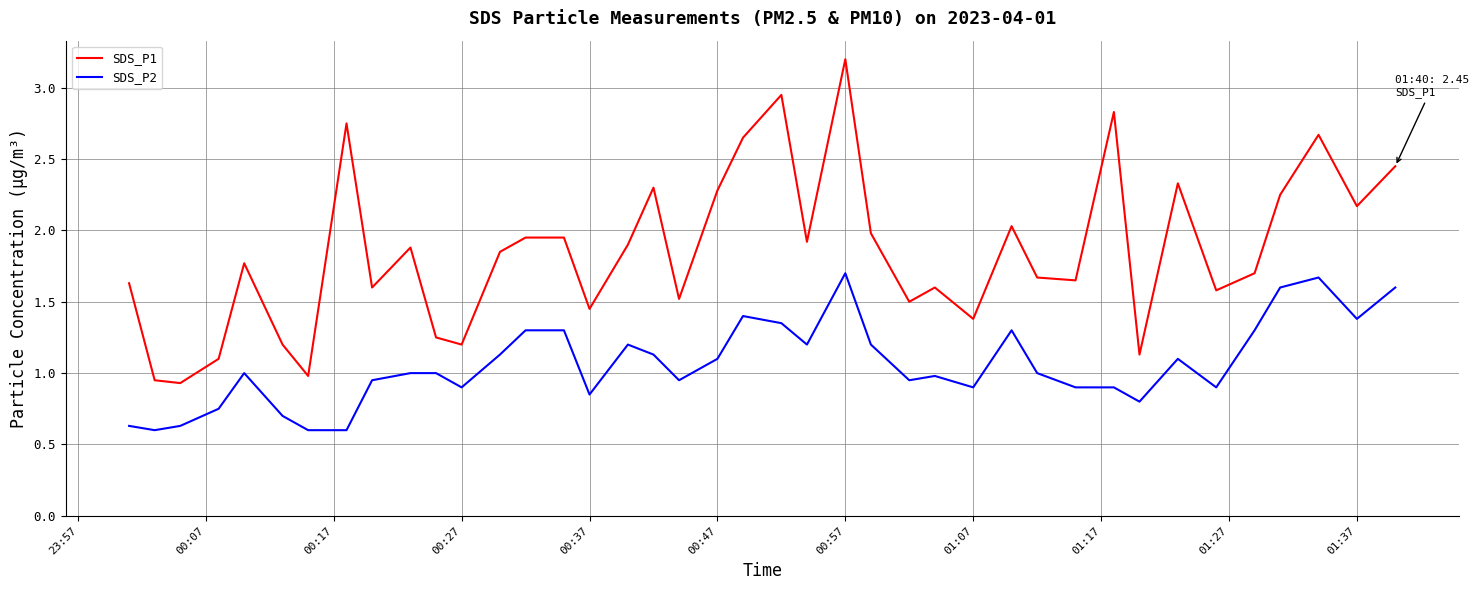

True or false: SDS_P1 and SDS_P2 cross at least once.

False